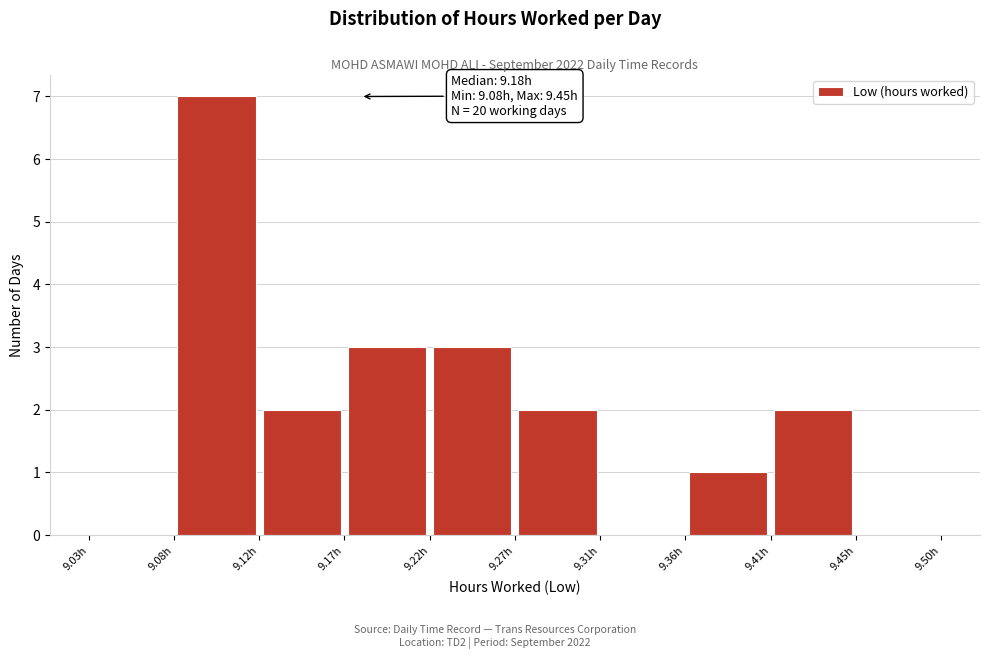

Which range on the x-axis has the tallest bar?

9.077 to 9.124